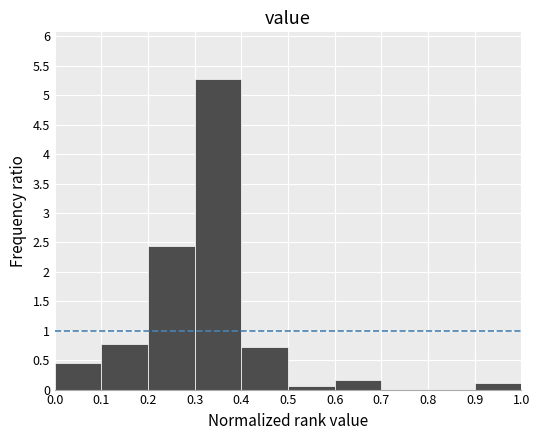

Reading left to right, list every bar in this chart as the range it spans on the x-axis followed by its height. The values are not printed on the chart, so give them approximately, as read against the axis.

0.0 to 0.1: 0.45
0.1 to 0.2: 0.80
0.2 to 0.3: 2.45
0.3 to 0.4: 5.30
0.4 to 0.5: 0.70
0.5 to 0.6: 0.05
0.6 to 0.7: 0.15
0.7 to 0.8: 0
0.8 to 0.9: 0
0.9 to 1.0: 0.10